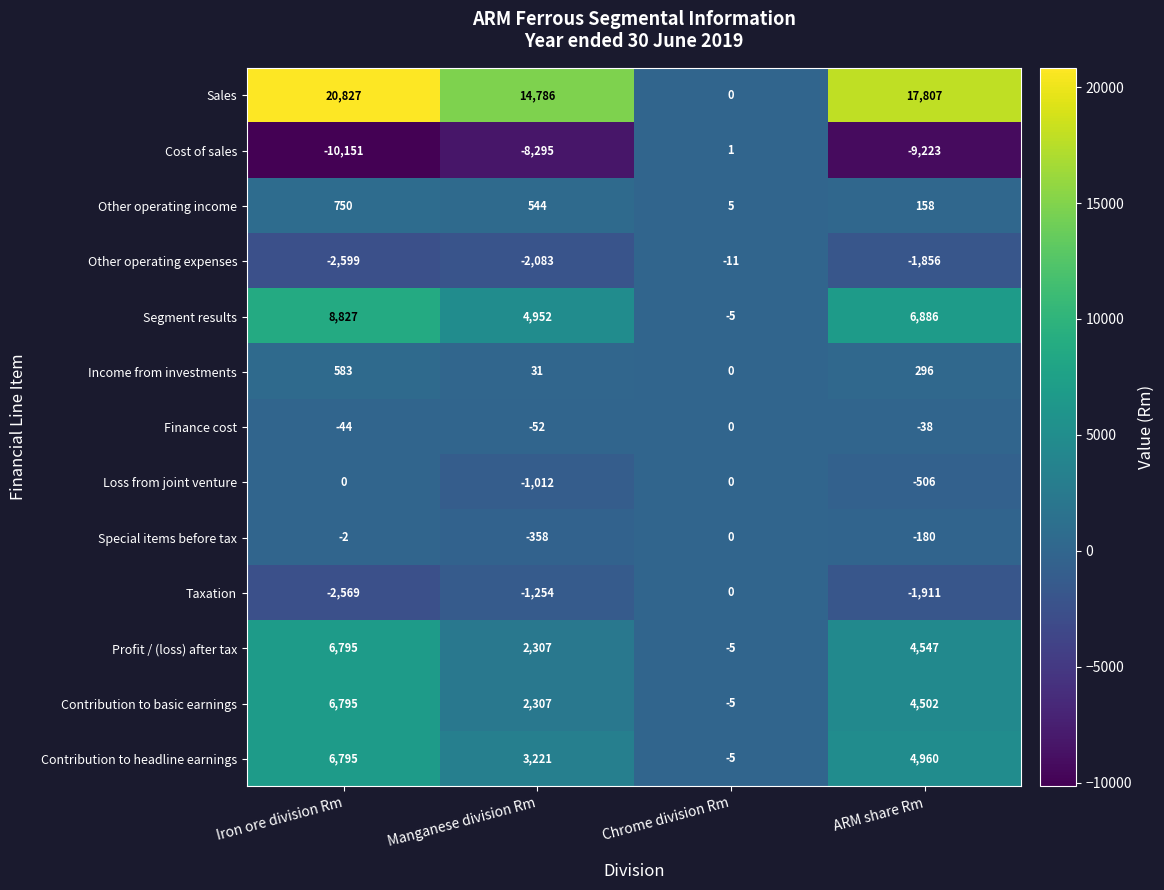

How many Profit / (loss) after tax values are between 2307 and 6795?

3